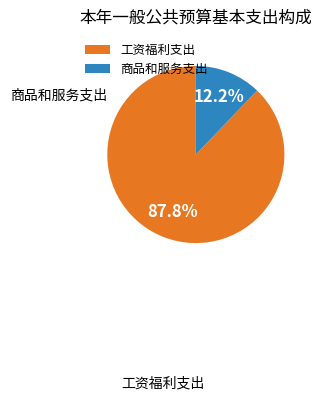

Is it true that 商品和服务支出 is 12% of the pie?

True